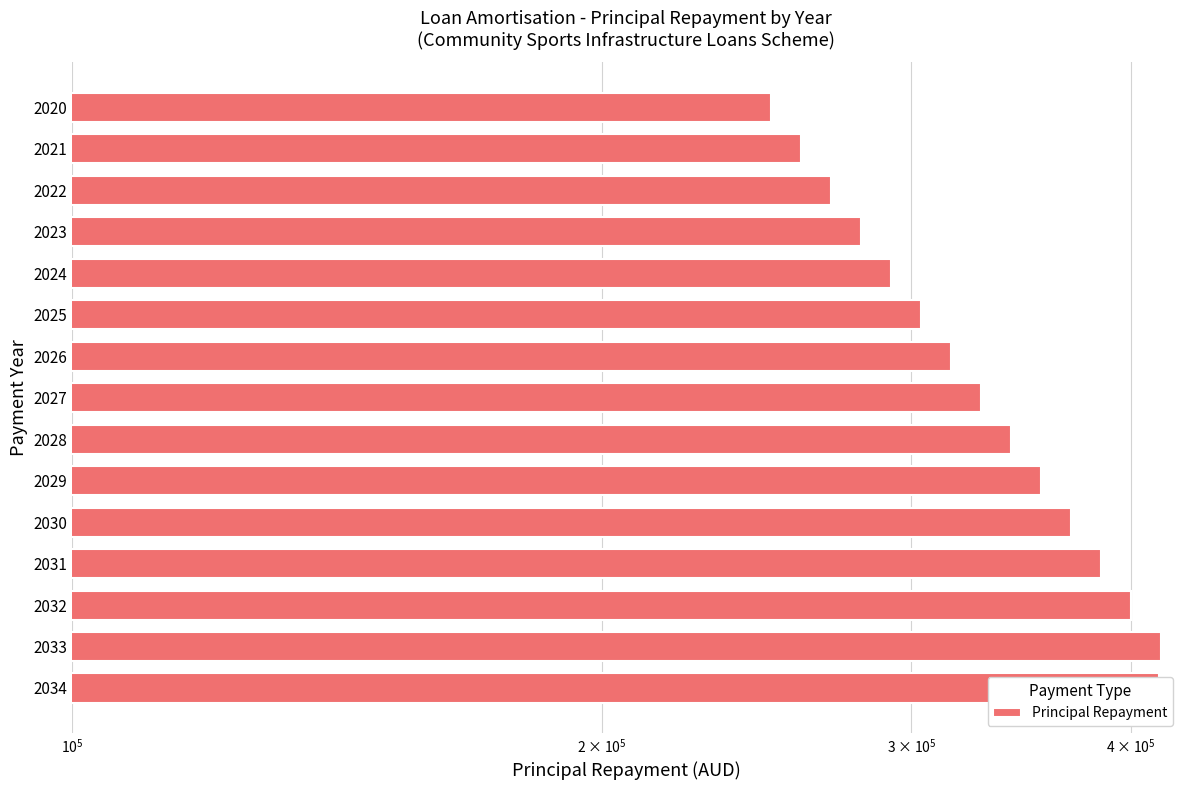

How many values are below 328595?

7